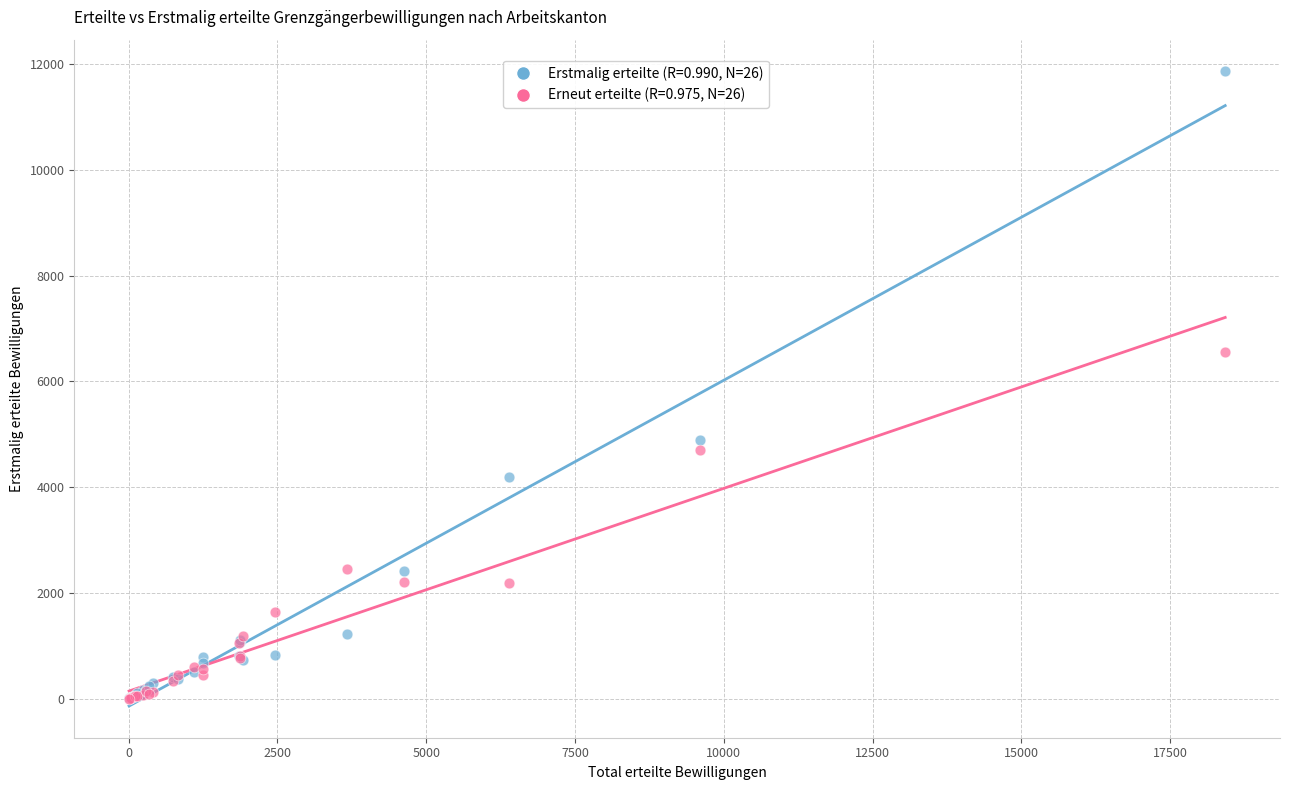

Across all series, what Y value is closest to 5932?

6563